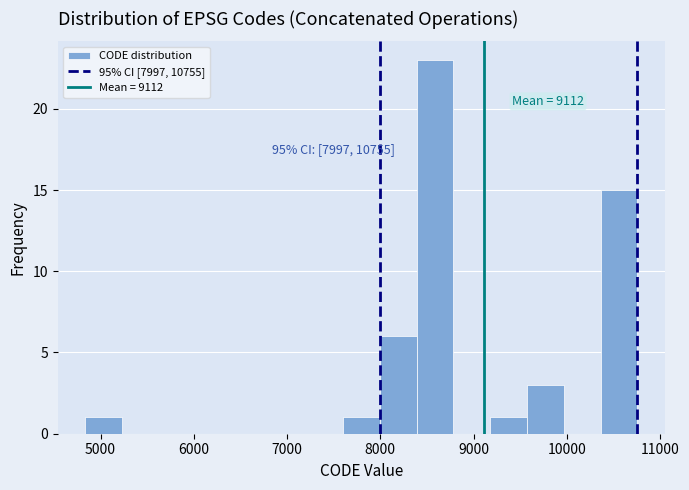

Read against the x-axis, roughly where is the centre of the tallest bar?

8600